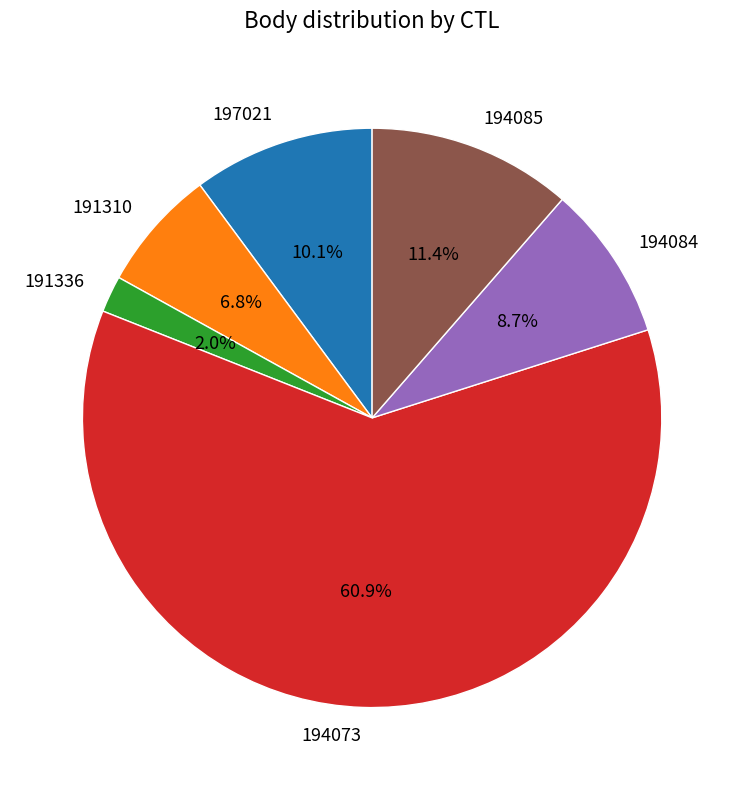

The 191310 slice represents 7% of the pie. True or false?

True